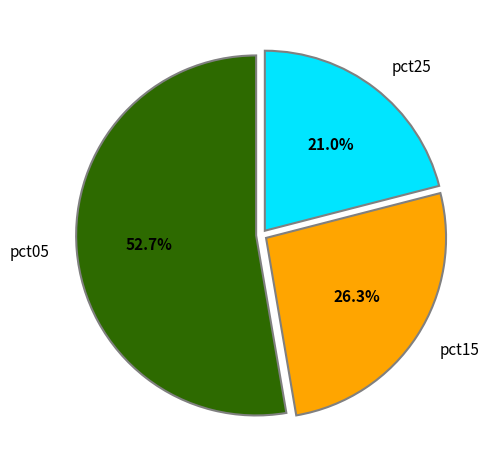

What portion of the pie excludes pct25?

79.0%